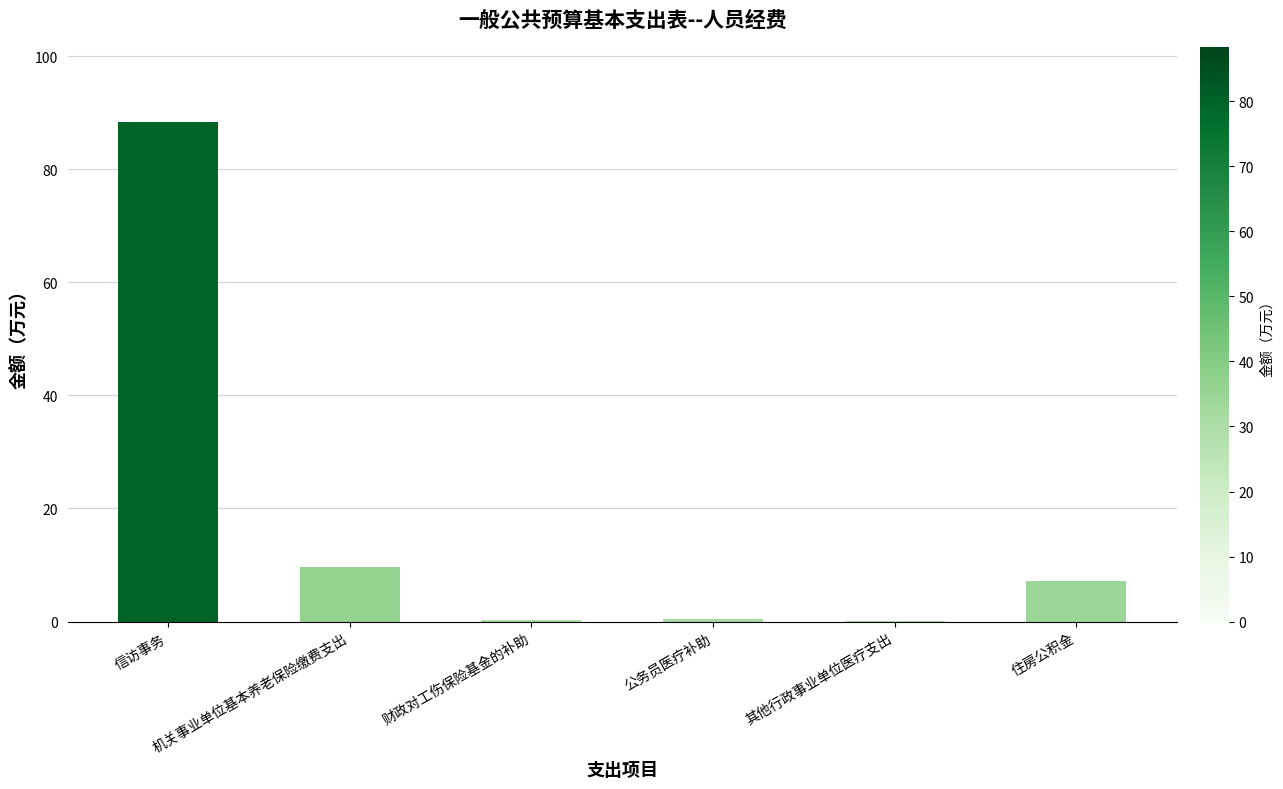

What is the sum of all values?

106.2